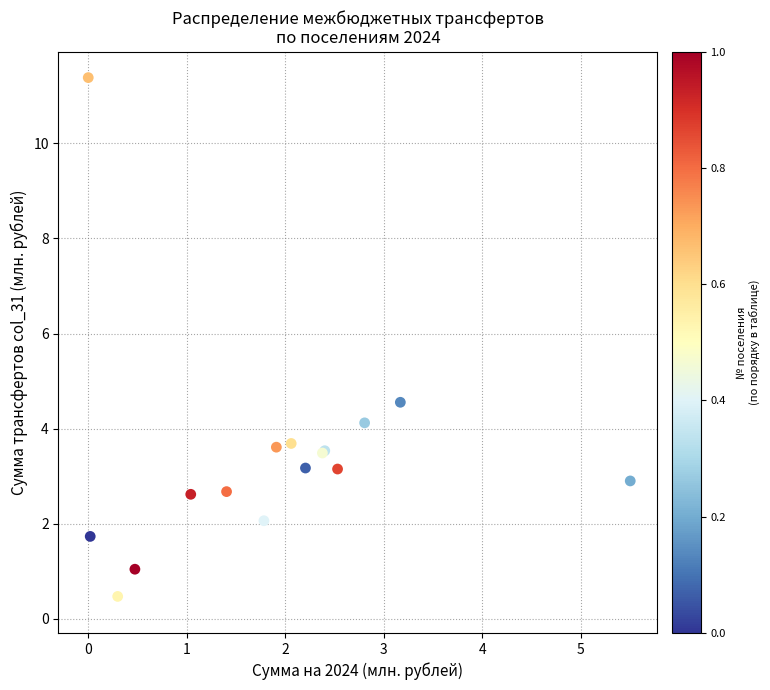

What Y value in the scatter plot is closest to 5?

4.6